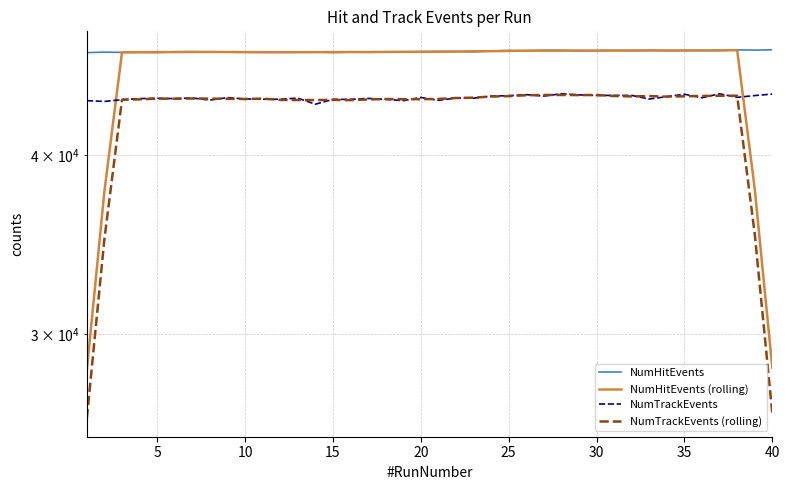

Rank the series by their average value, from highest to lowest.

NumHitEvents, NumHitEvents (rolling), NumTrackEvents, NumTrackEvents (rolling)